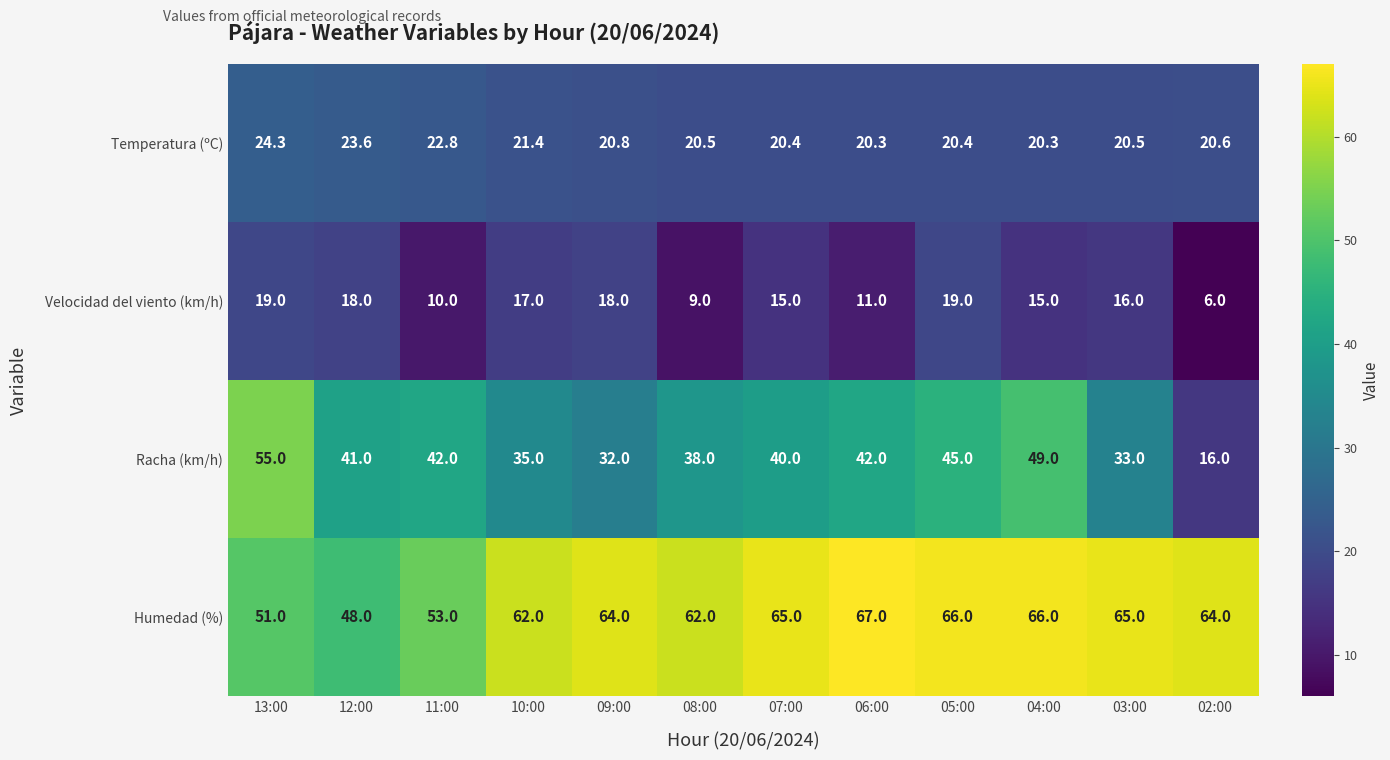

Which series has the largest range (max minus min)?

Racha (km/h)